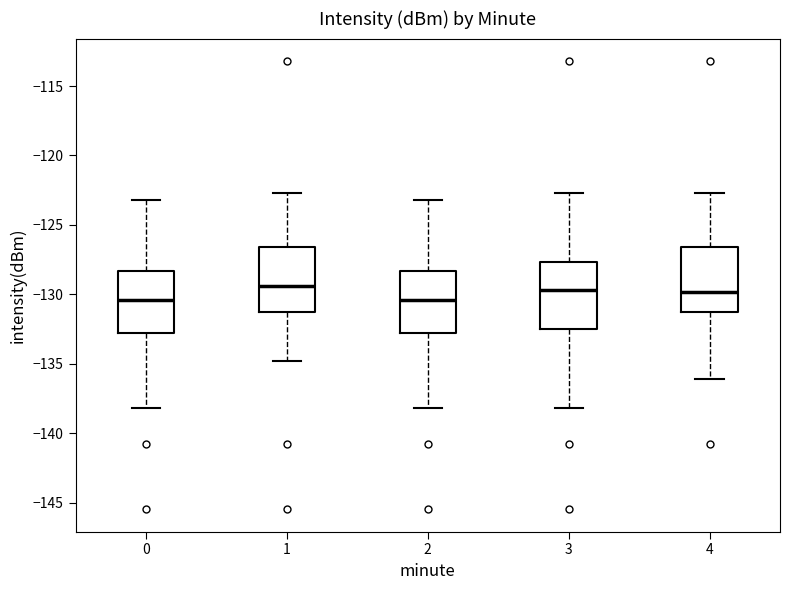

Reading left to right, transcribe this box plot: for each box, give where its median line is, the range the box spans, and where its two whiskers end, as read against the y-axis. The values are not printed on the chart, so give them approximately, as read against the axis.

0: median -130.5, box -133.0 to -128.5, whiskers -138.0 to -123.0
1: median -129.5, box -131.5 to -126.5, whiskers -135.0 to -122.5
2: median -130.5, box -133.0 to -128.5, whiskers -138.0 to -123.0
3: median -129.5, box -132.5 to -127.5, whiskers -138.0 to -122.5
4: median -130.0, box -131.5 to -126.5, whiskers -136.0 to -122.5